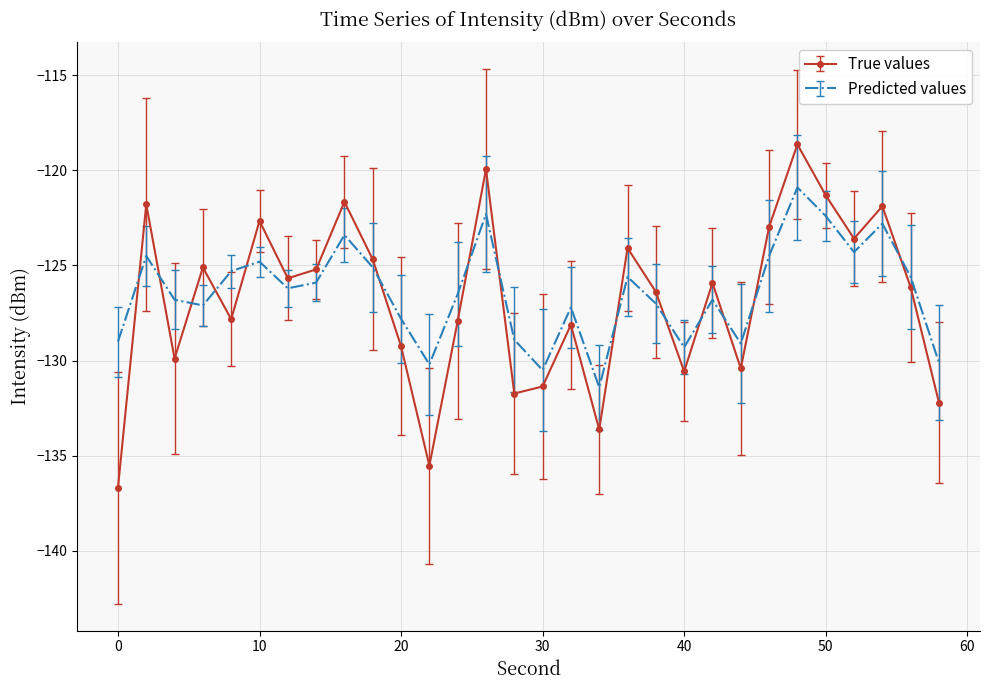

Which series has the widest spread of values?

True values